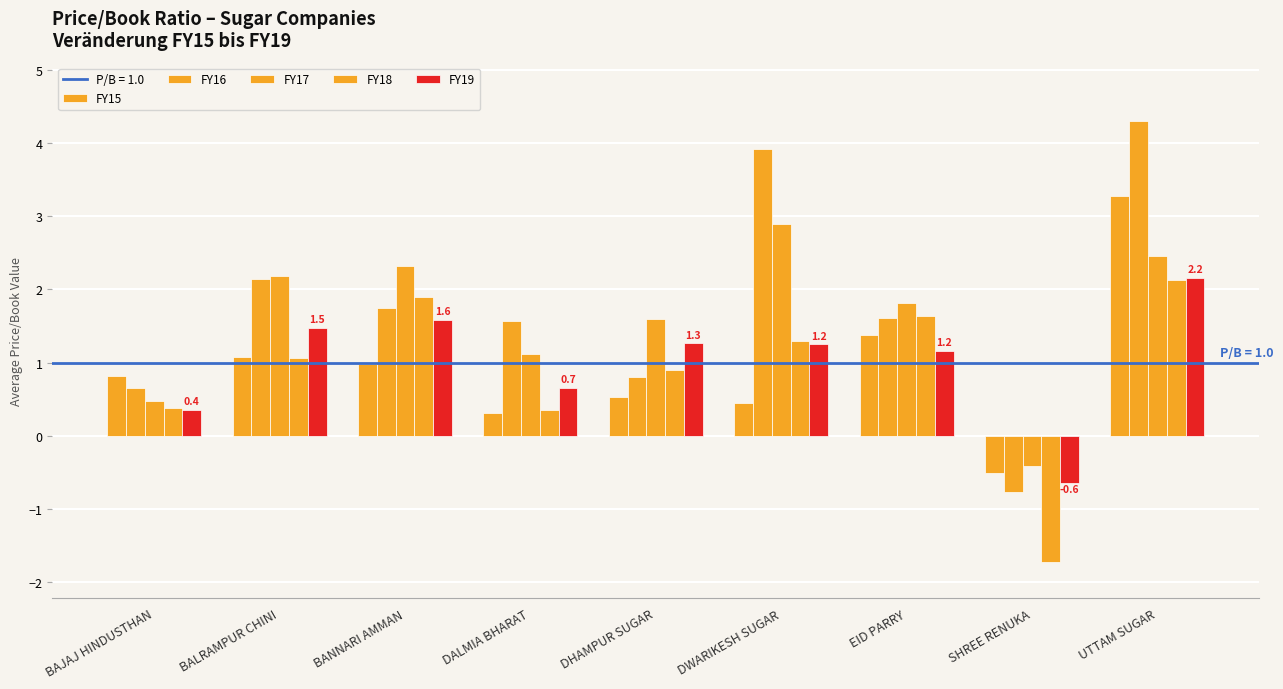

Count the number of categories in the chart.

9